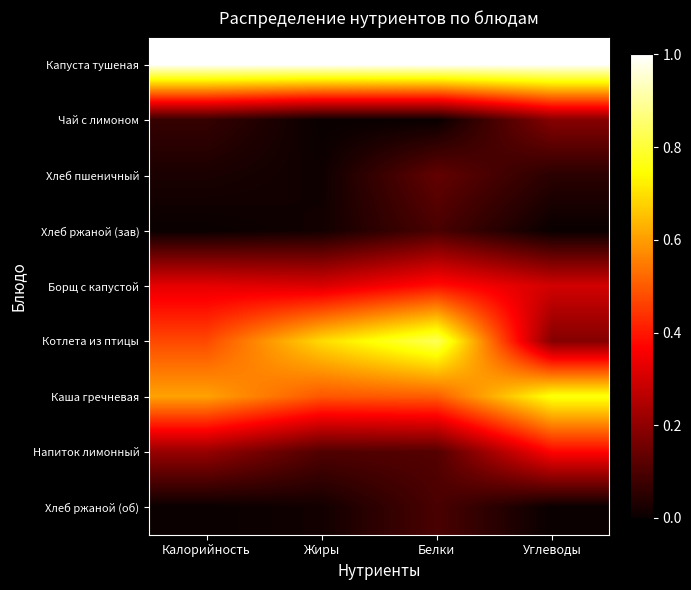

Reading left to right, transcribe all the data shown in this chart.

Капуста тушеная: Калорийность=1.0	Жиры=1.0	Белки=1.0	Углеводы=1.0
Чай с лимоном: Калорийность=0.1	Жиры=0.0	Белки=0.0	Углеводы=0.2
Хлеб пшеничный: Калорийность=0.0	Жиры=0.0	Белки=0.1	Углеводы=0.0
Хлеб ржаной (зав): Калорийность=0.0	Жиры=0.0	Белки=0.1	Углеводы=0.0
Борщ с капустой: Калорийность=0.3	Жиры=0.3	Белки=0.4	Углеводы=0.3
Котлета из птицы: Калорийность=0.5	Жиры=0.7	Белки=0.8	Углеводы=0.2
Каша гречневая: Калорийность=0.6	Жиры=0.5	Белки=0.5	Углеводы=0.8
Напиток лимонный: Калорийность=0.2	Жиры=0.1	Белки=0.1	Углеводы=0.4
Хлеб ржаной (об): Калорийность=0.0	Жиры=0.0	Белки=0.1	Углеводы=0.0